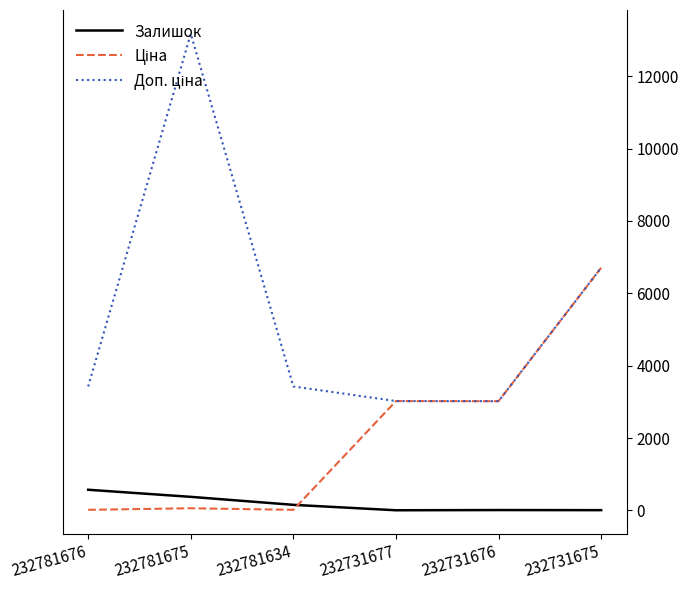

What is the greatest value displayed?

13171.5